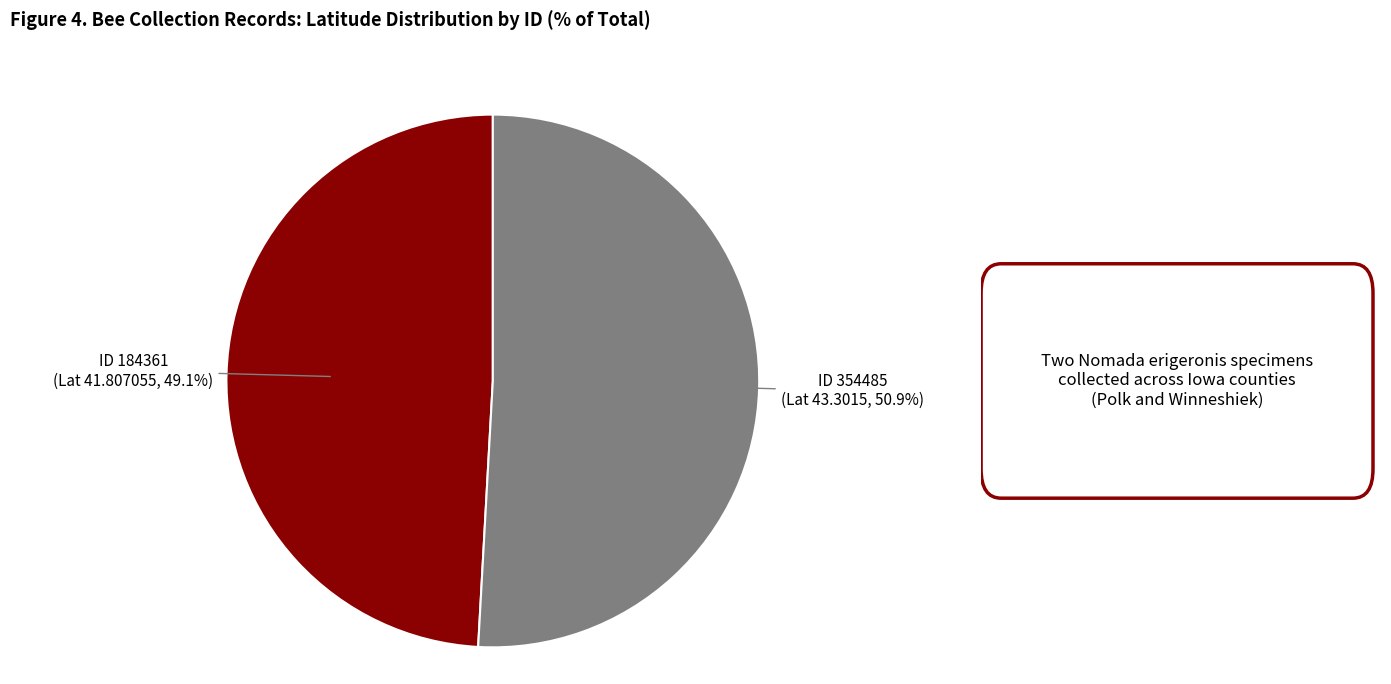

Is there any slice that represents more than half of the pie?

Yes